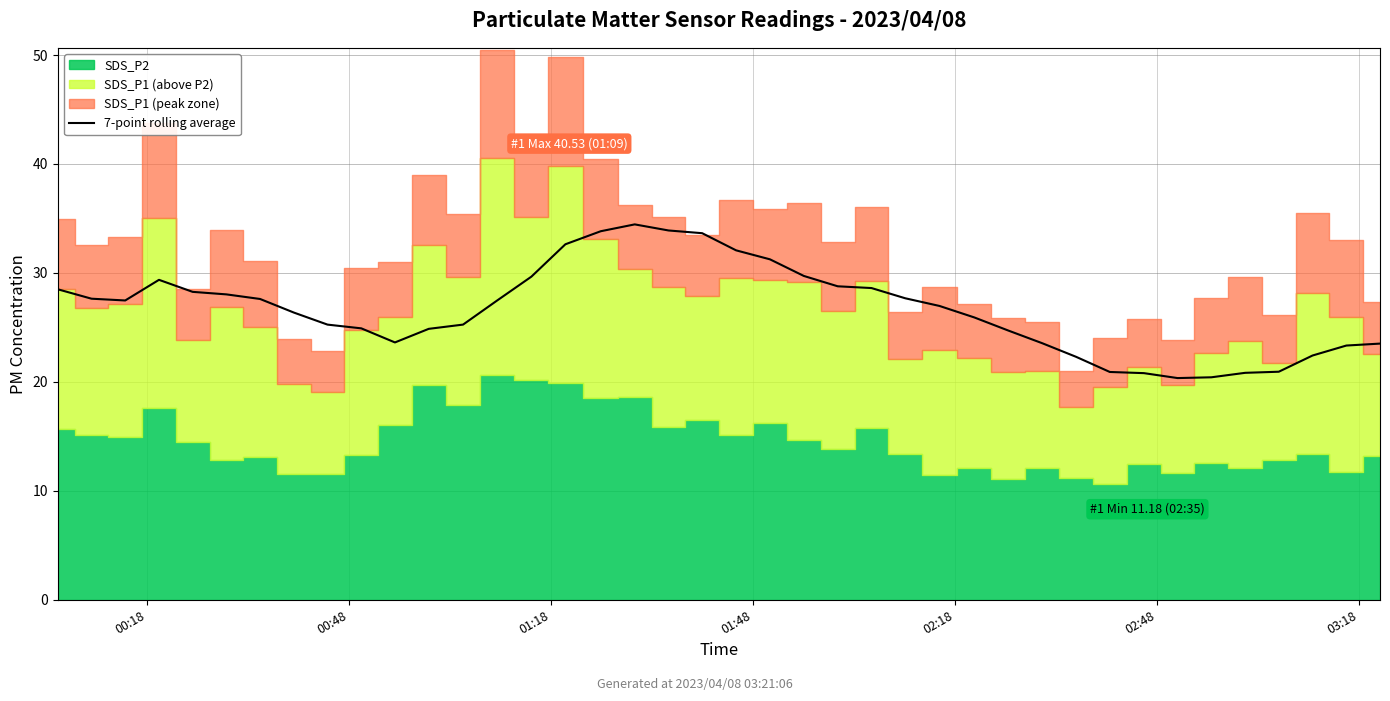

The value at 01:18 is 7.4. True or false?

False